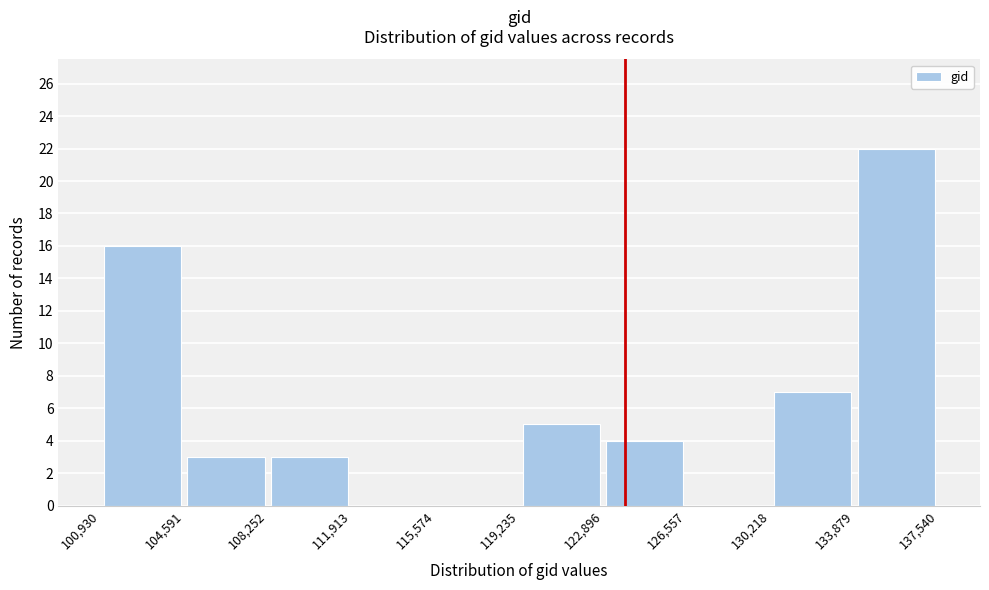

What is the height of the bar covering 108,252 to 111,913 on the x-axis? The values are not printed on the chart, so give them approximately, as read against the axis.

3